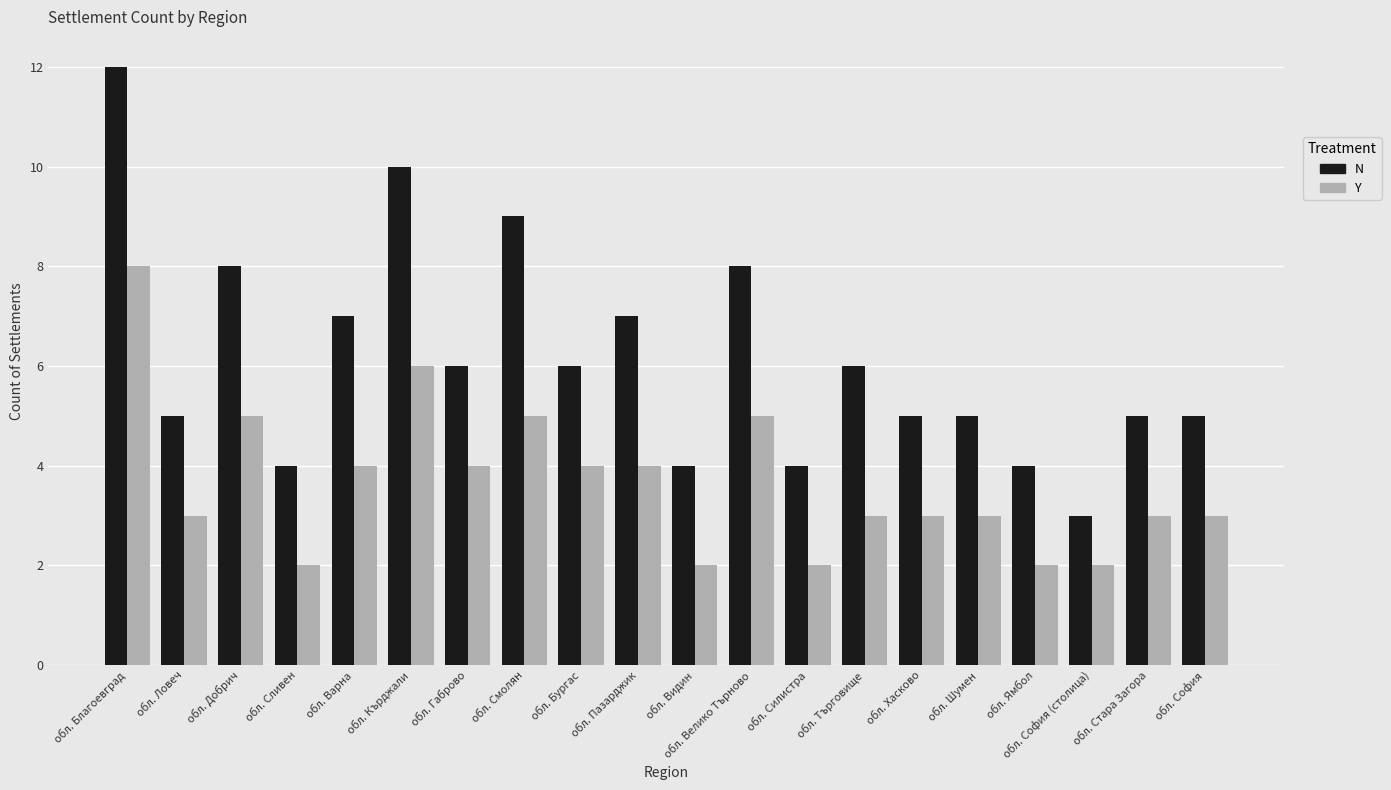

How many categories are shown in the chart?

20